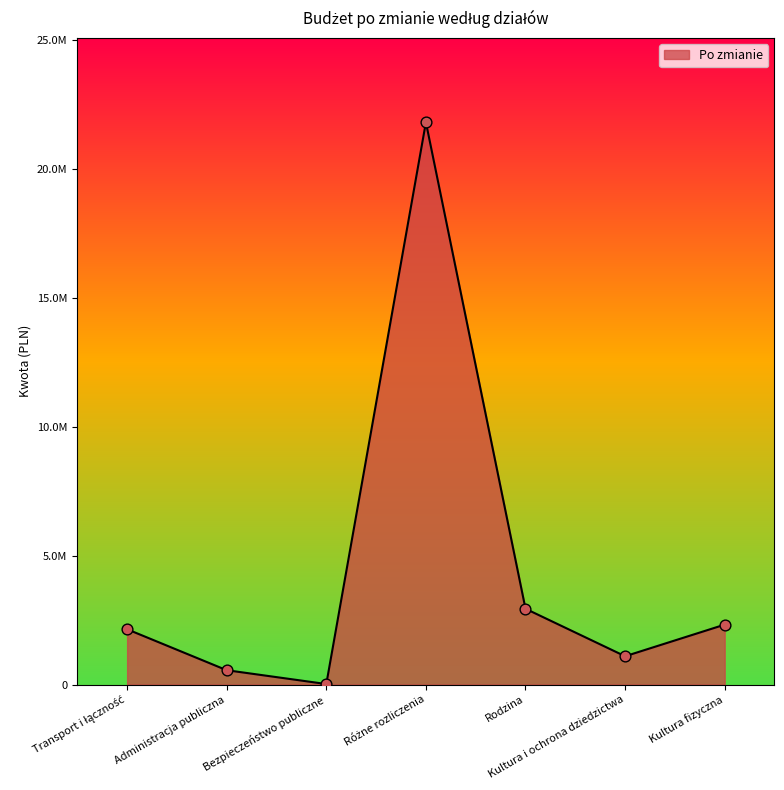

Between Transport i łączność and Rodzina, which is larger?

Rodzina